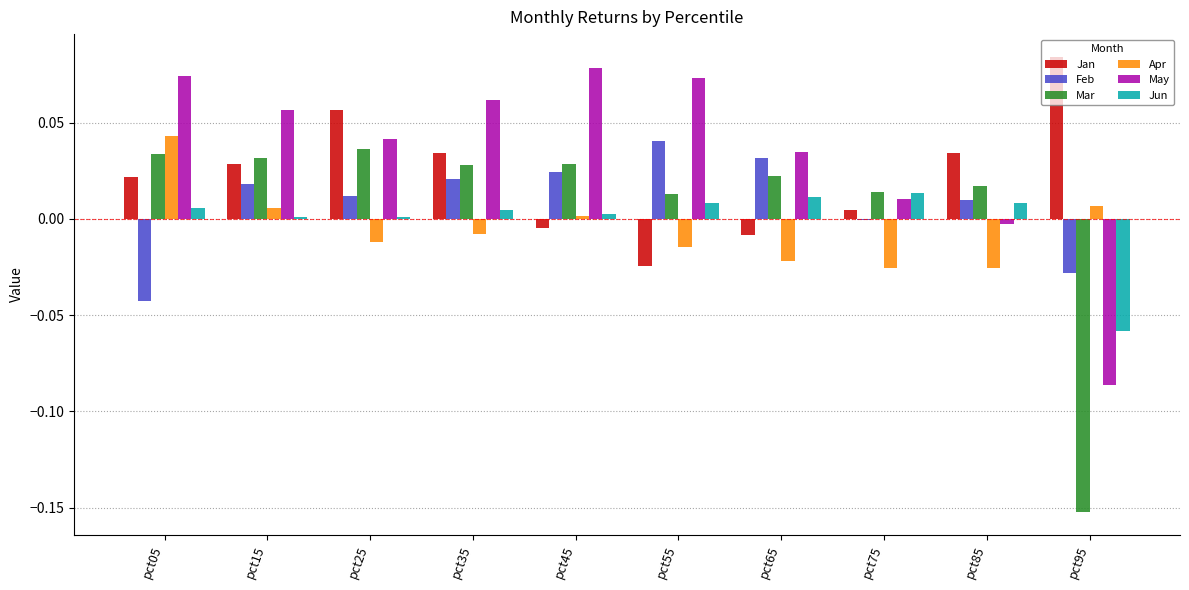

Between pct35 and pct55, which series saw the biggest shift?

Jan